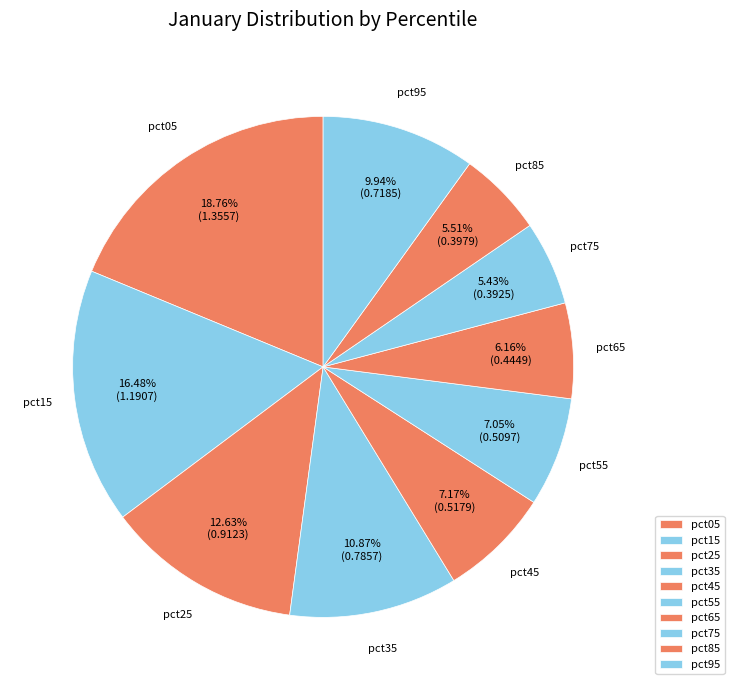

Count the number of slices in the pie.

10